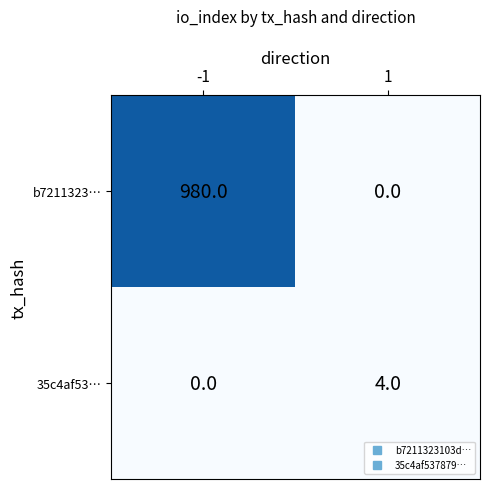

Read the 35c4af53… value at 1.

4